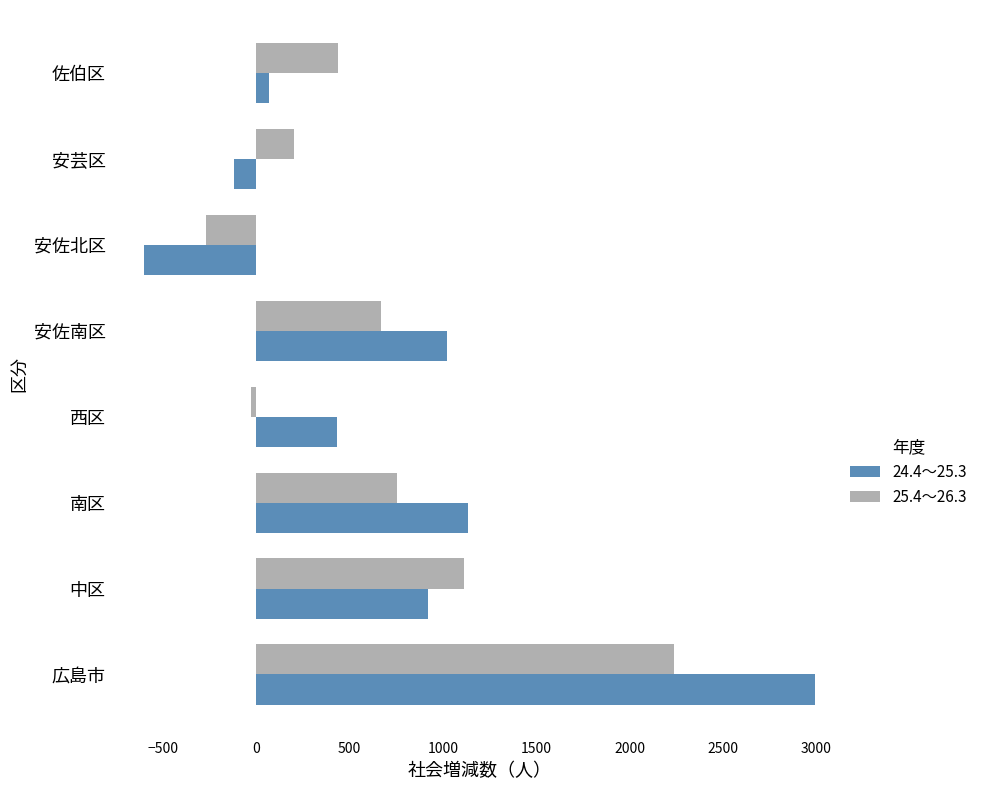

The 25.4～26.3 series shows 1115 at 中区. True or false?

True